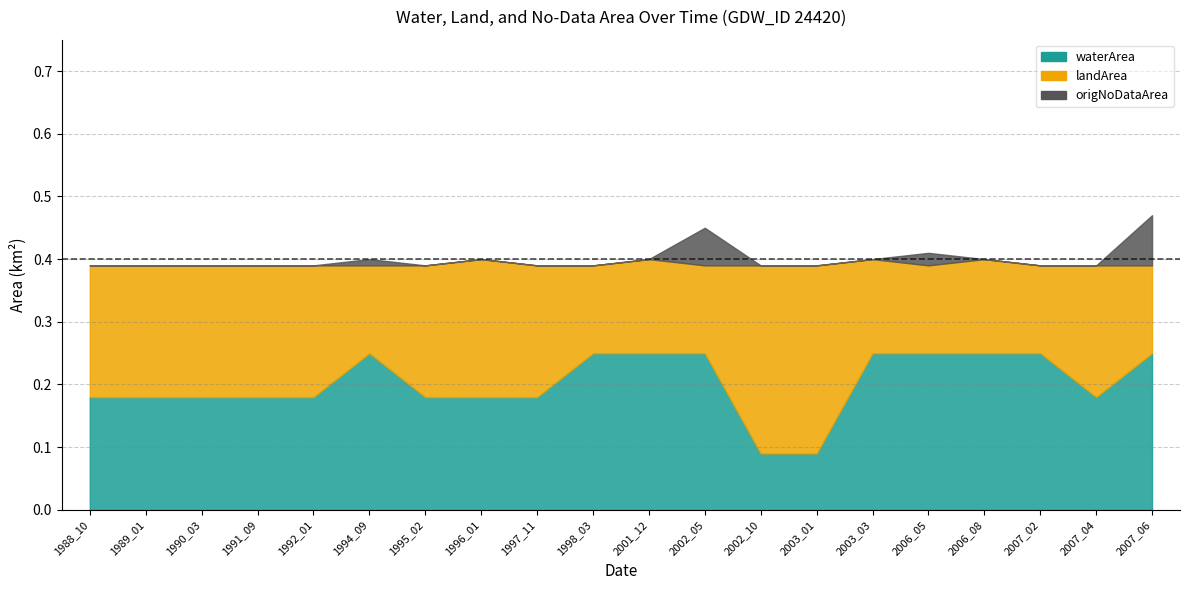

The waterArea series shows 0.2 at 1991_09. True or false?

True